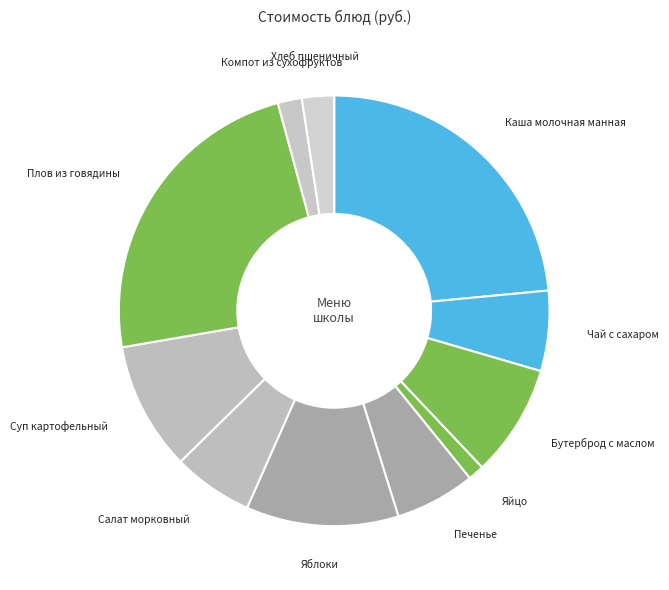

Between Суп картофельный and Компот из сухофруктов, which is larger?

Суп картофельный